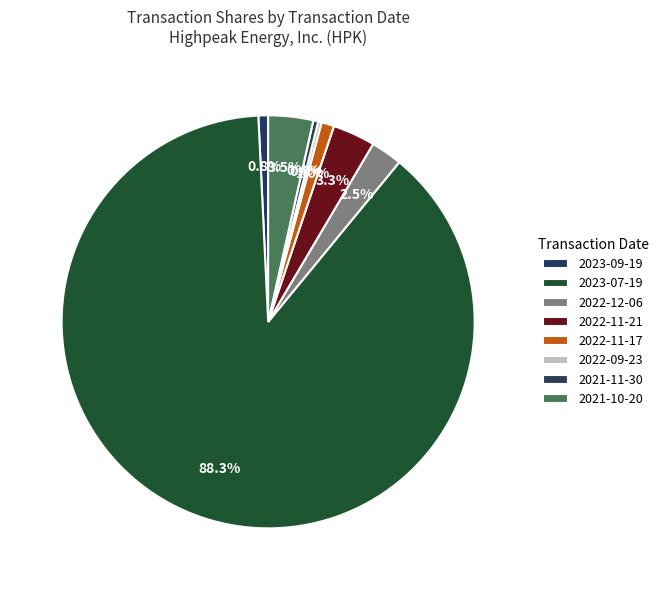

Which has a higher value, 2022-11-17 or 2023-07-19?

2023-07-19